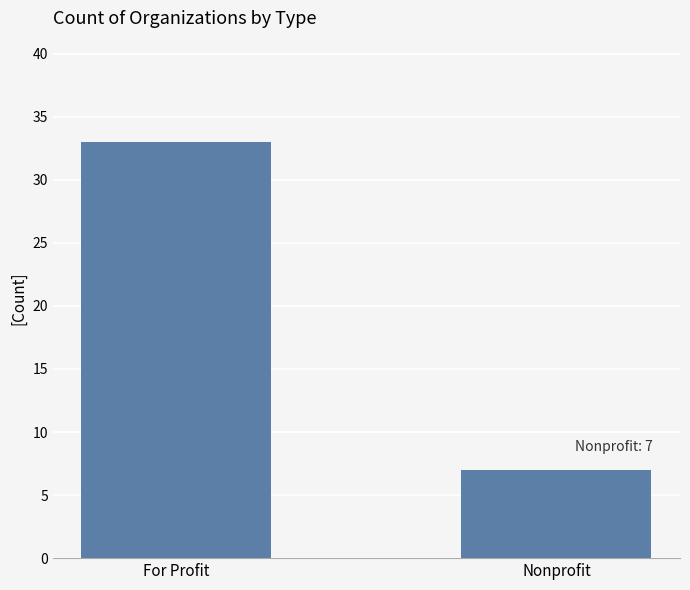

What is the change in value from For Profit to Nonprofit?

-26